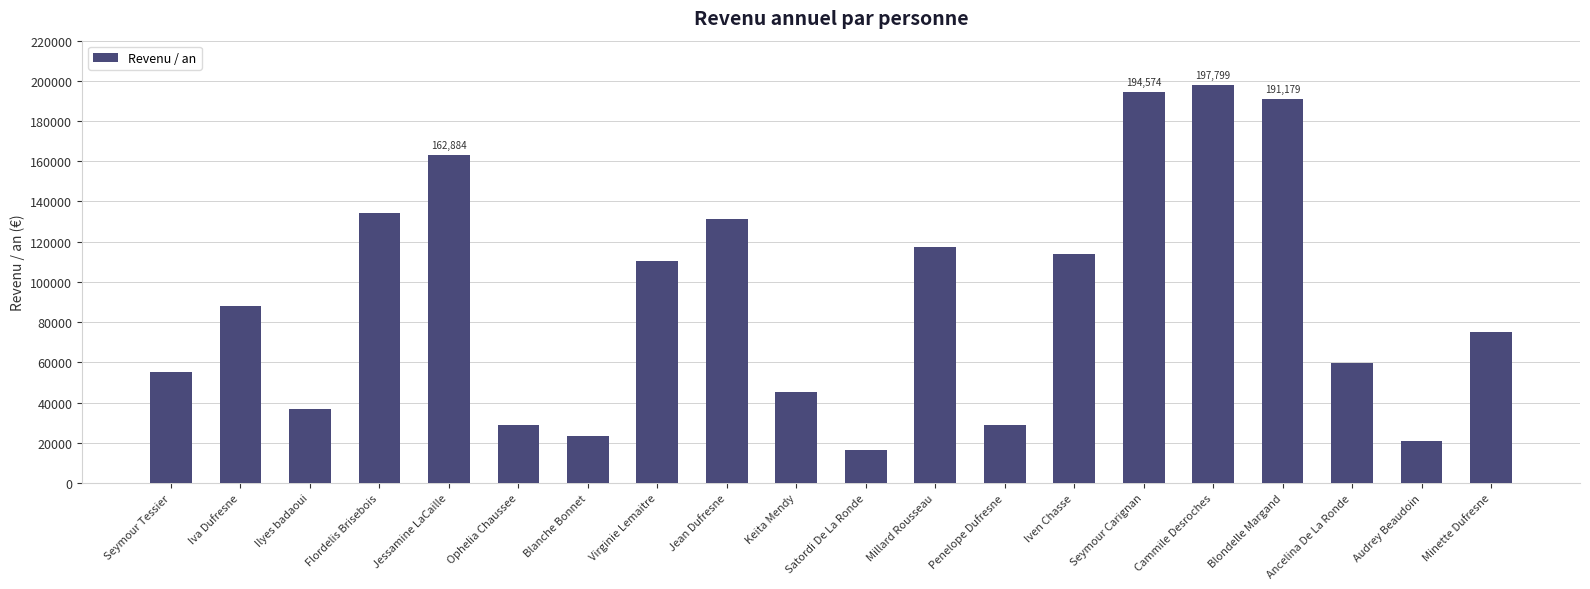

Where is the data nearest to the value 107142?

Virginie Lemaitre